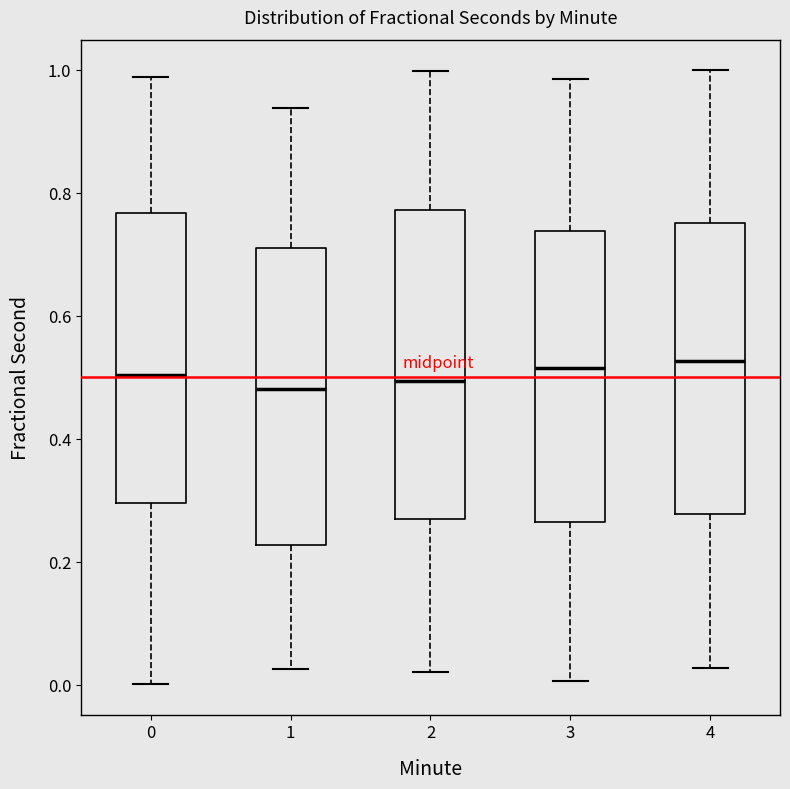

Where does the median line of the box at x = 2 sit on the y-axis? The values are not printed on the chart, so give them approximately, as read against the axis.

0.50